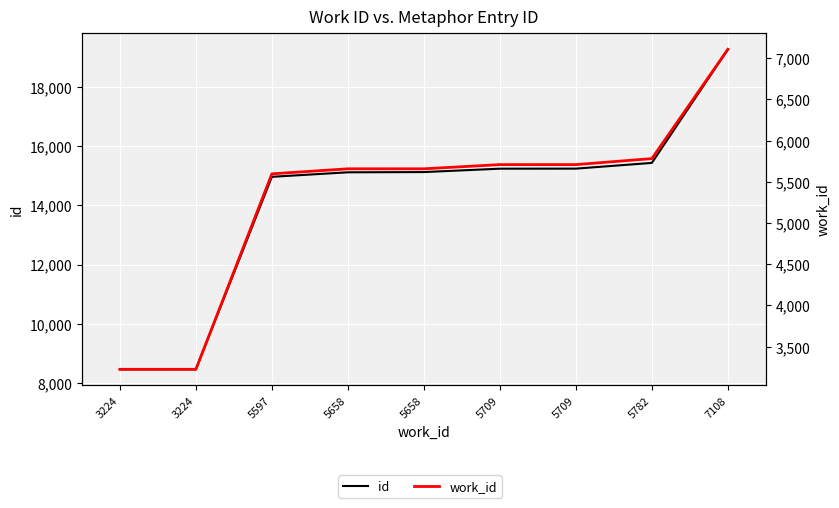

Read the id value at 5658.

15119